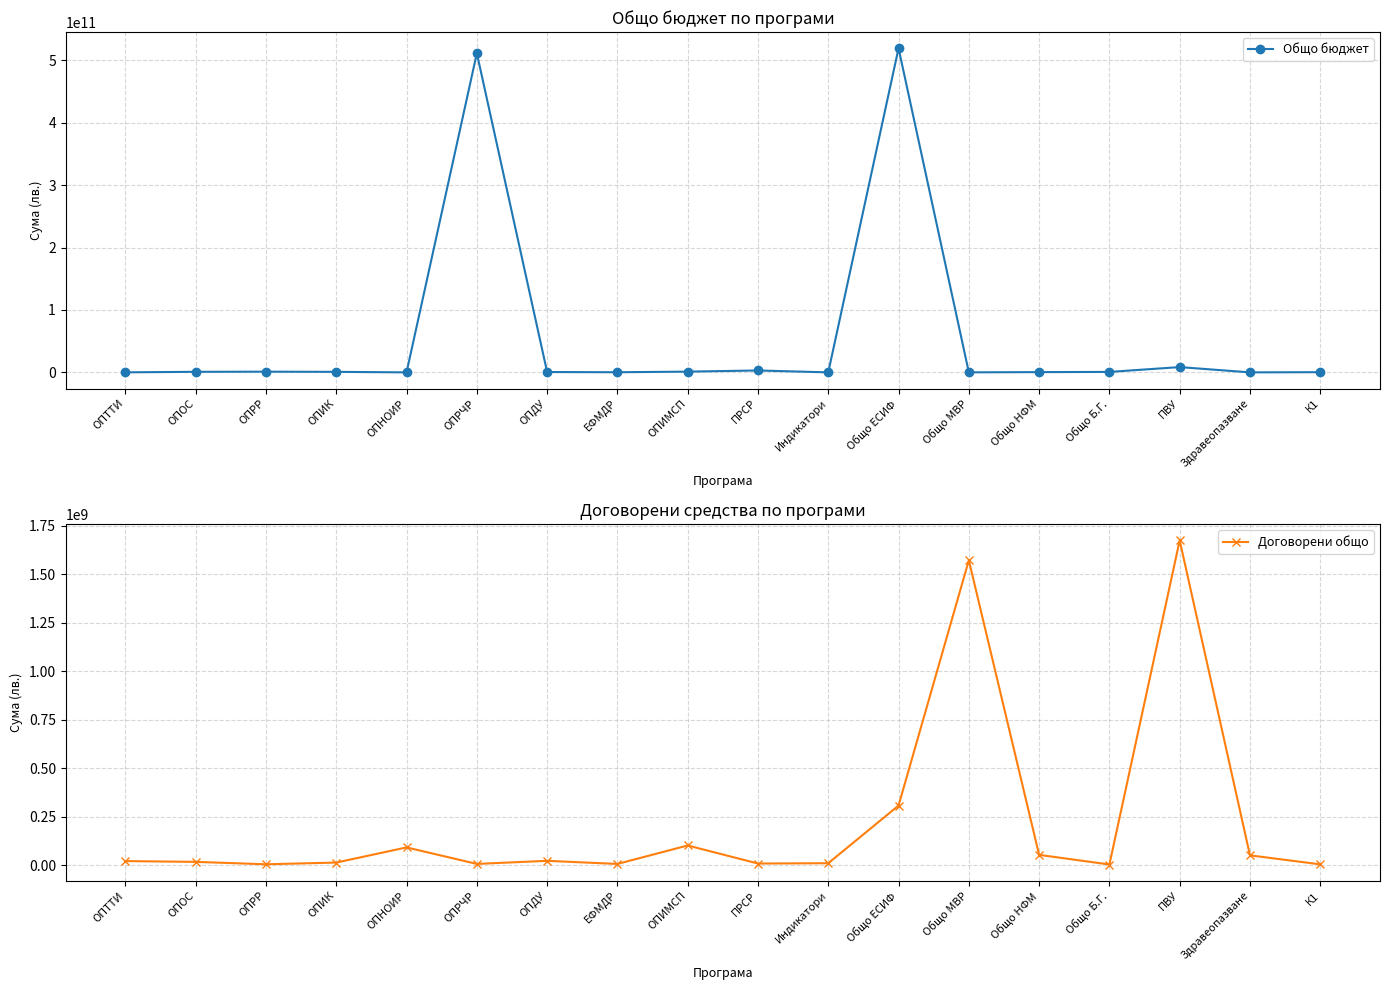

Which has a higher value, ОПИМСП or ОПИК?

ОПИМСП